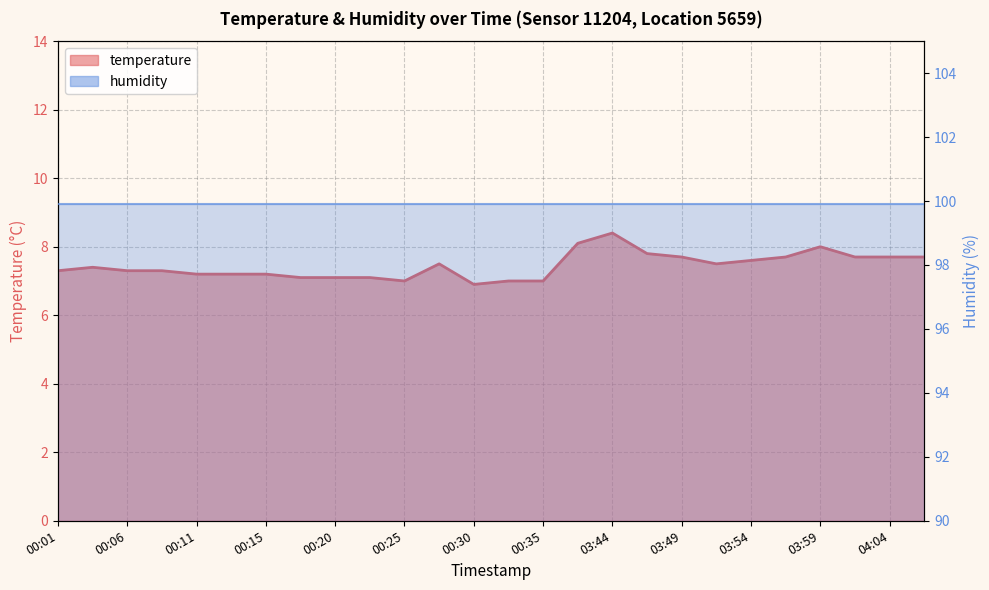

Read the value at 00:23.

7.1